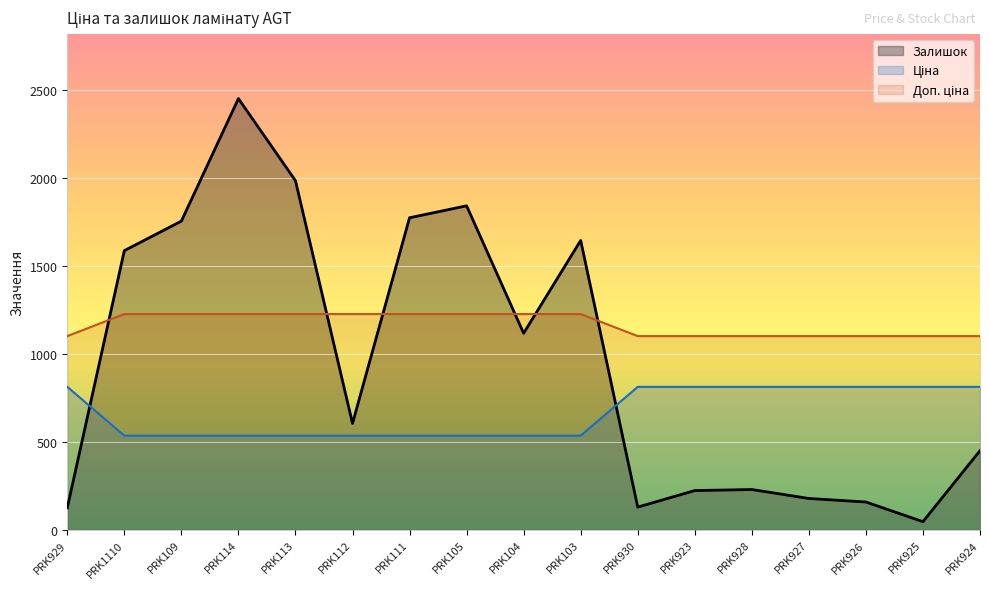

What is the label of the 15th point from the left?

PRK926